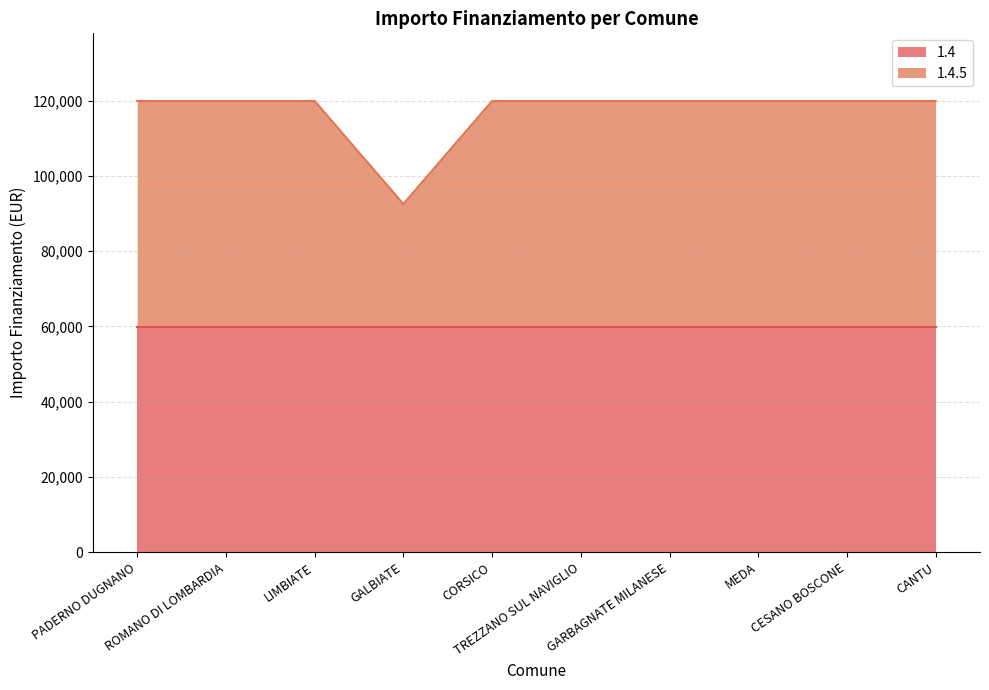

What is the smallest value displayed?

92555